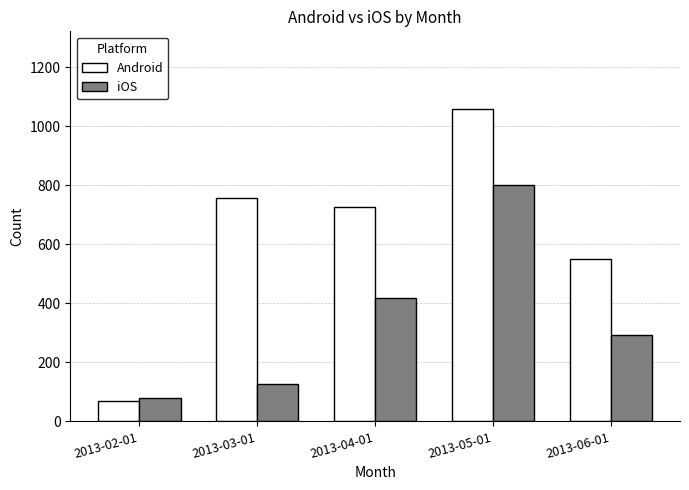

At 2013-06-01, list the series in order from smallest to largest.

iOS, Android